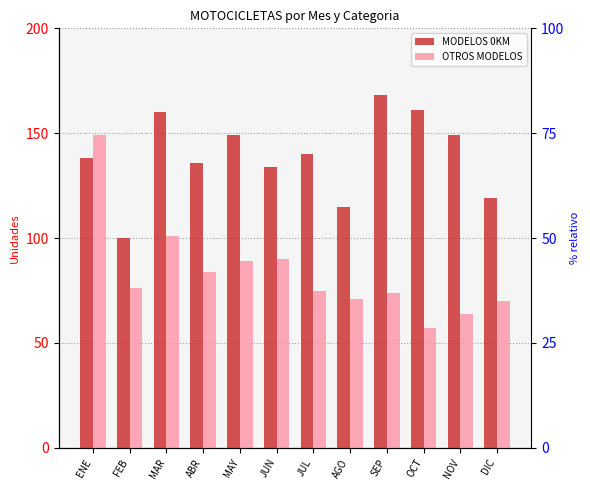

What is the label of the 9th bar from the left?

SEP